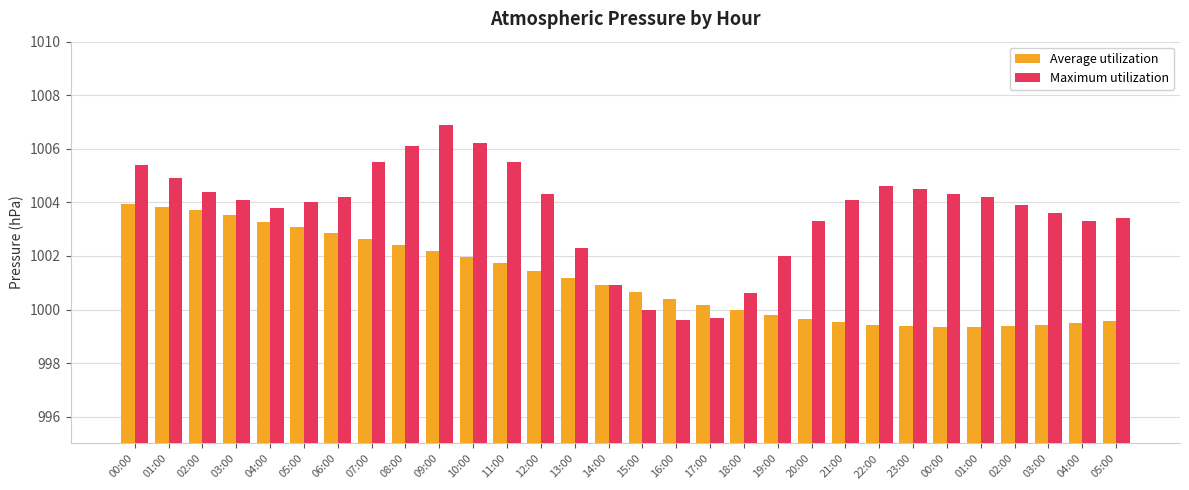

What is the label of the 27th bar from the right?

03:00